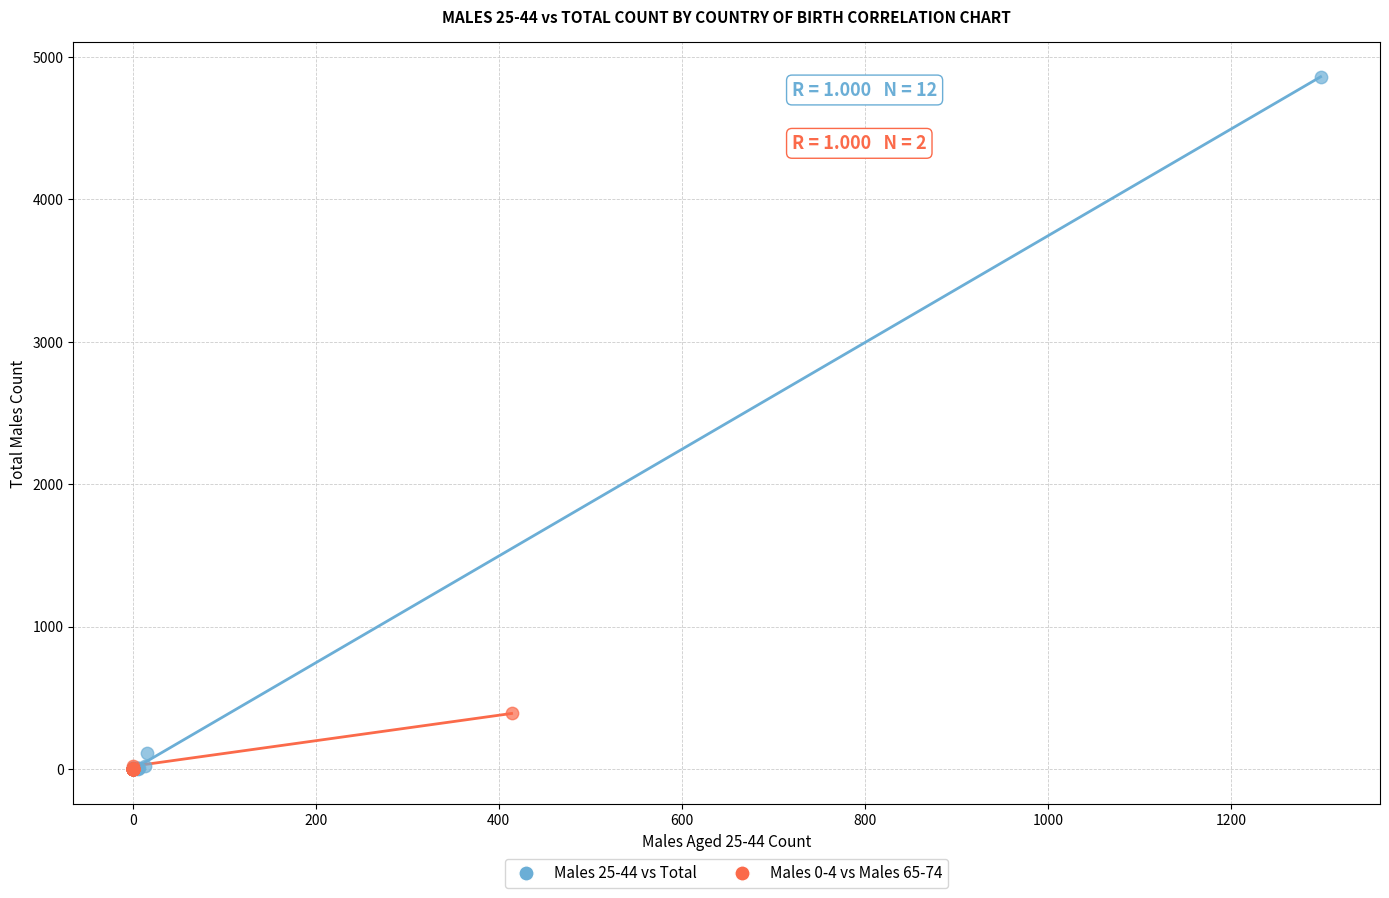

Which series has the largest Y range (max minus min)?

Males 25-44 vs Total